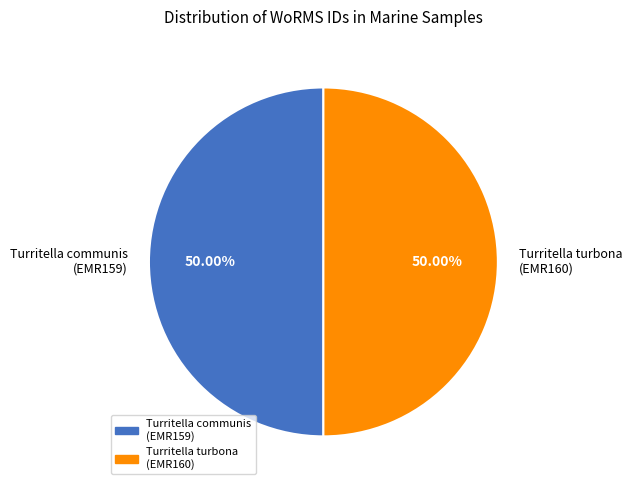

How many slices are in this pie chart?

2